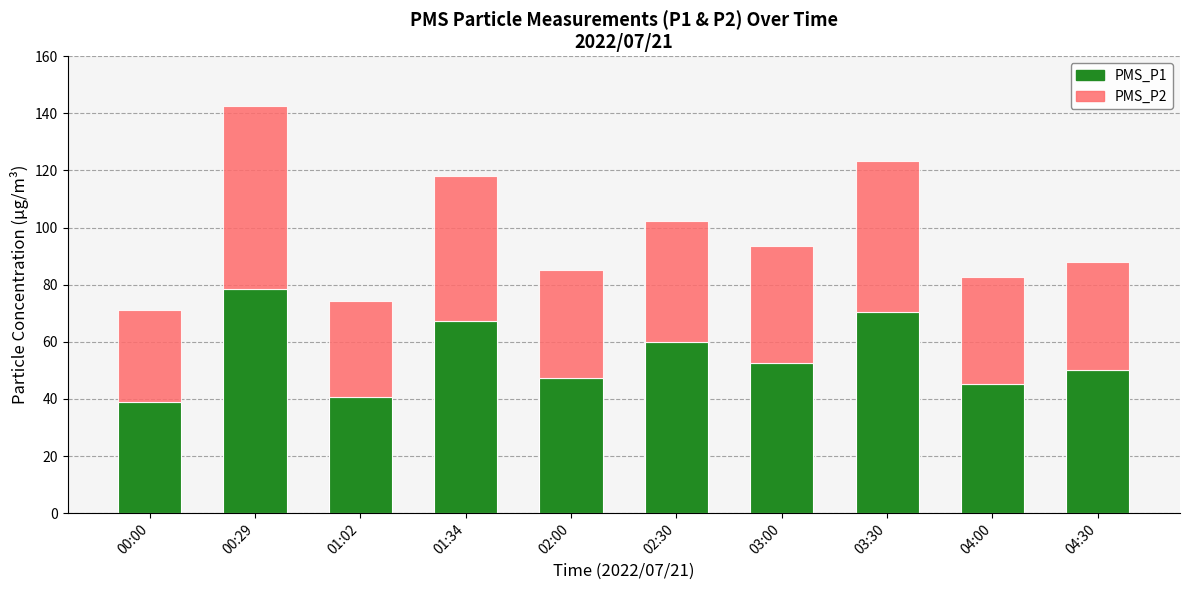

Reading right to left, what are the values for PMS_P1?

04:30=50.0	04:00=45.2	03:30=70.4	03:00=52.6	02:30=60.0	02:00=47.2	01:34=67.2	01:02=40.6	00:29=78.4	00:00=38.8